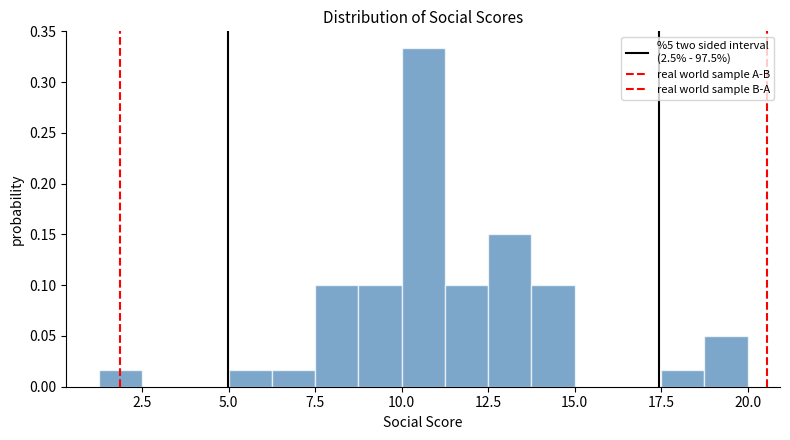

Around what value on the x-axis is the tallest bar? Give the approximate position of its centre, as read against the axis.

10.5